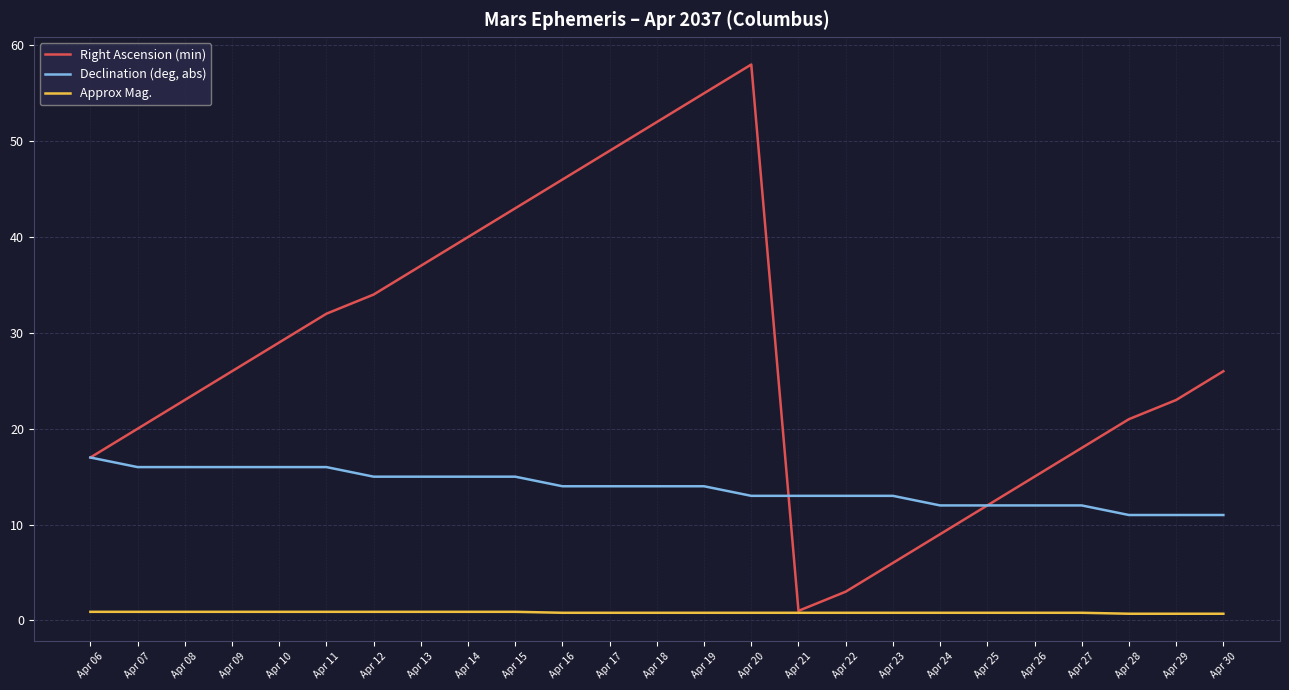

True or false: Approx Mag. and Declination (deg, abs) intersect in this chart.

False